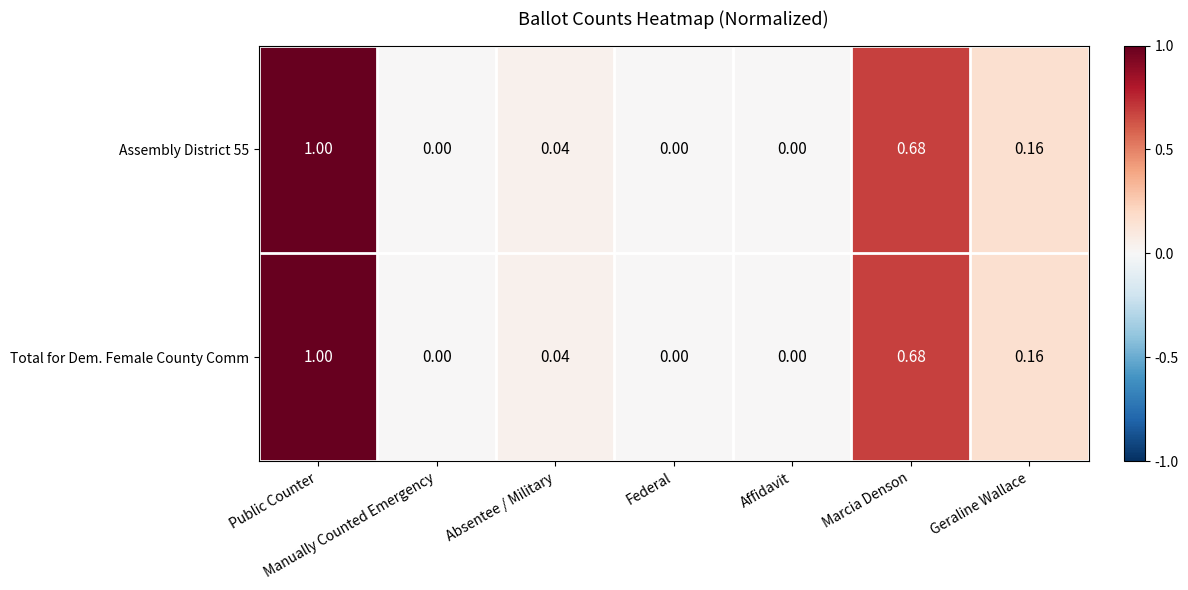

At which label does Total for Dem. Female County Comm reach its peak?

Public Counter